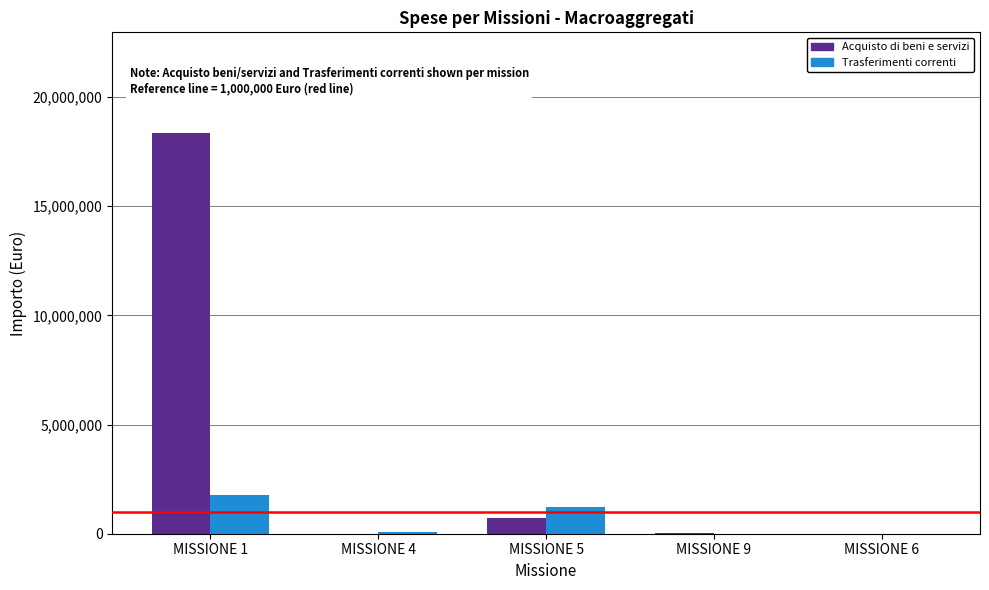

Which series has the largest total across all categories?

Acquisto di beni e servizi